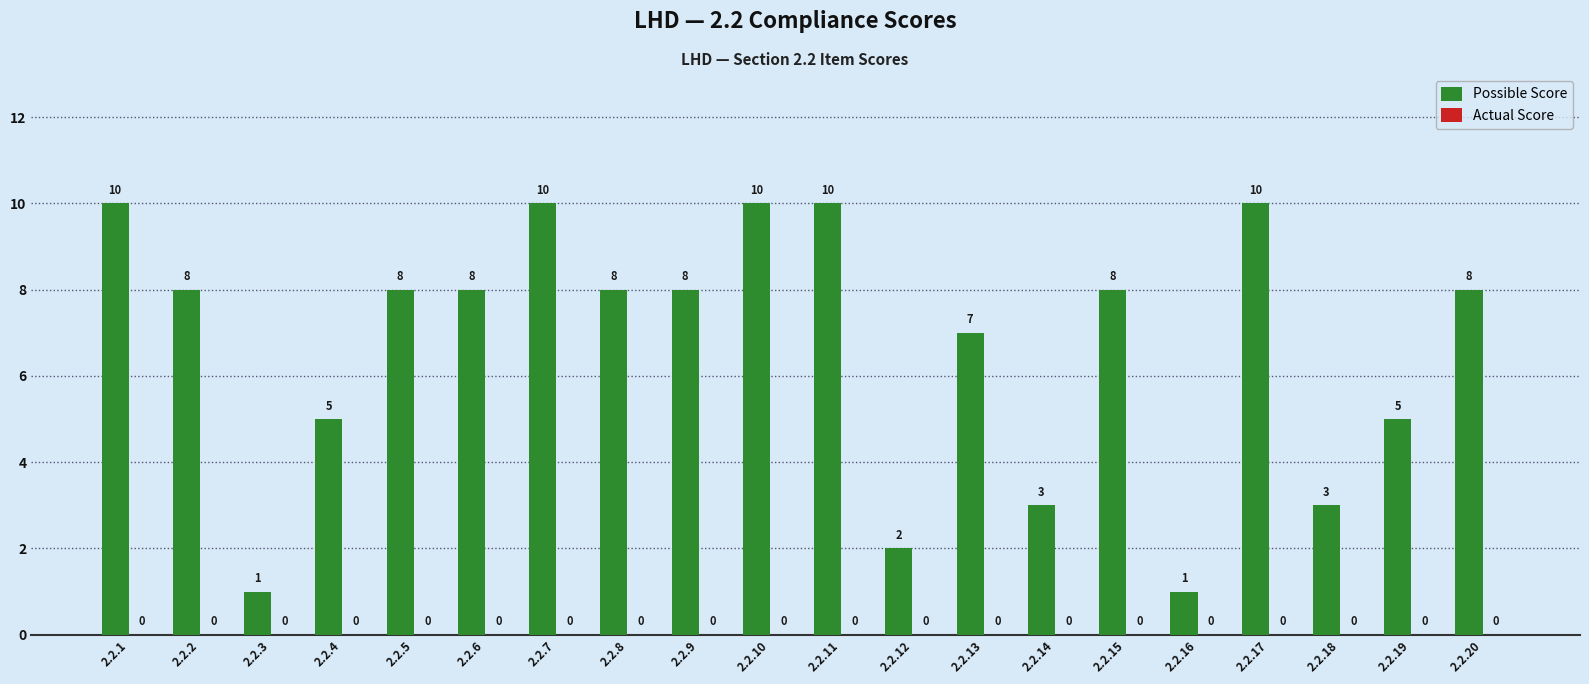

What is the maximum value shown in the chart?

10